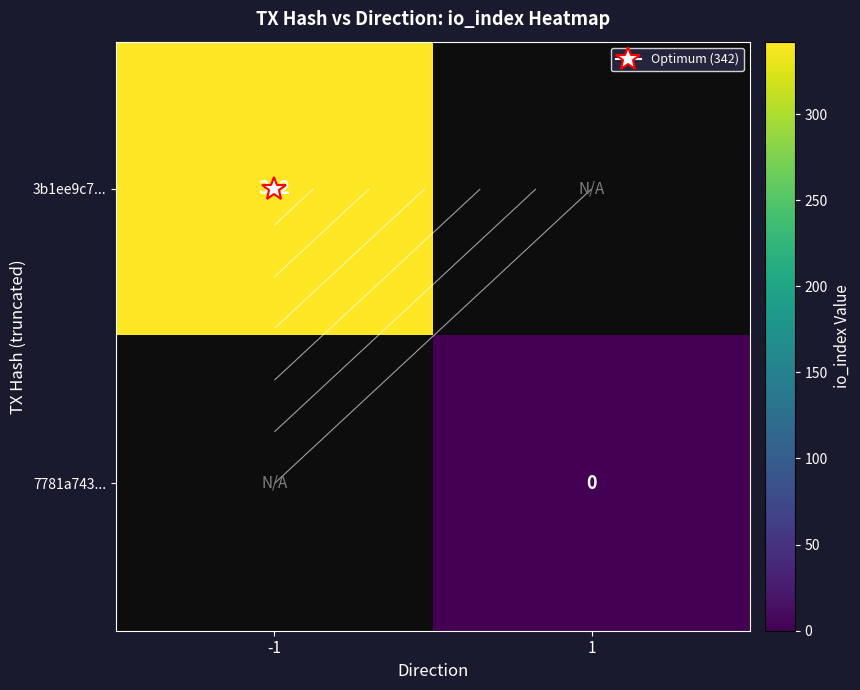

At how many categories does at least one series exceed 335?

1